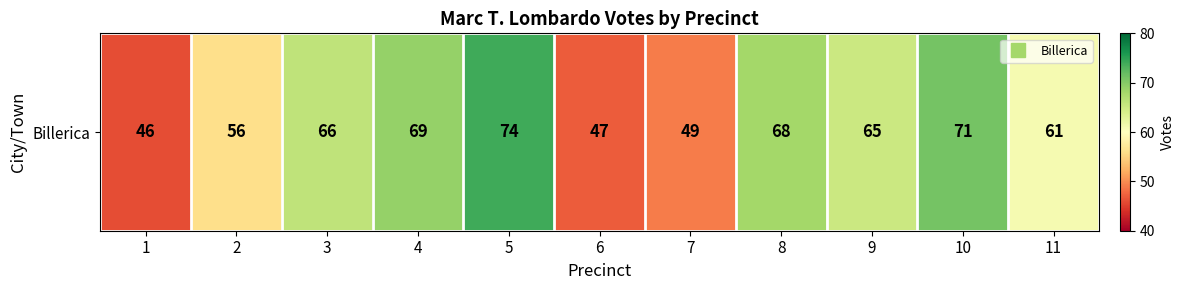

The chart shows a value of 108 at 11. True or false?

False